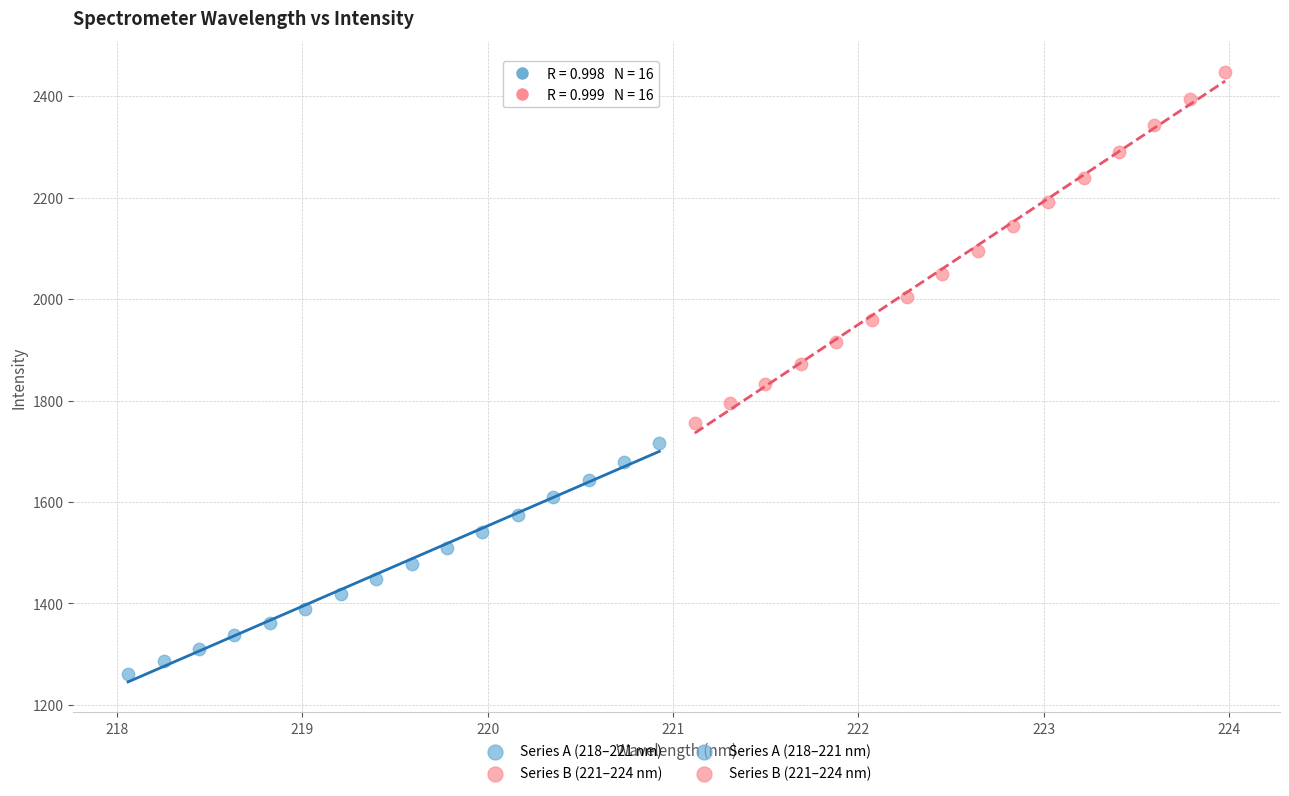

Which series contains the lowest Y value?

Series A (218–221 nm)